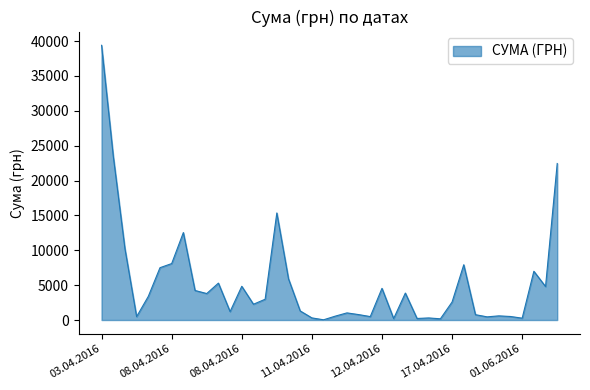

What is the difference between the maximum and minimum values?

39359.1